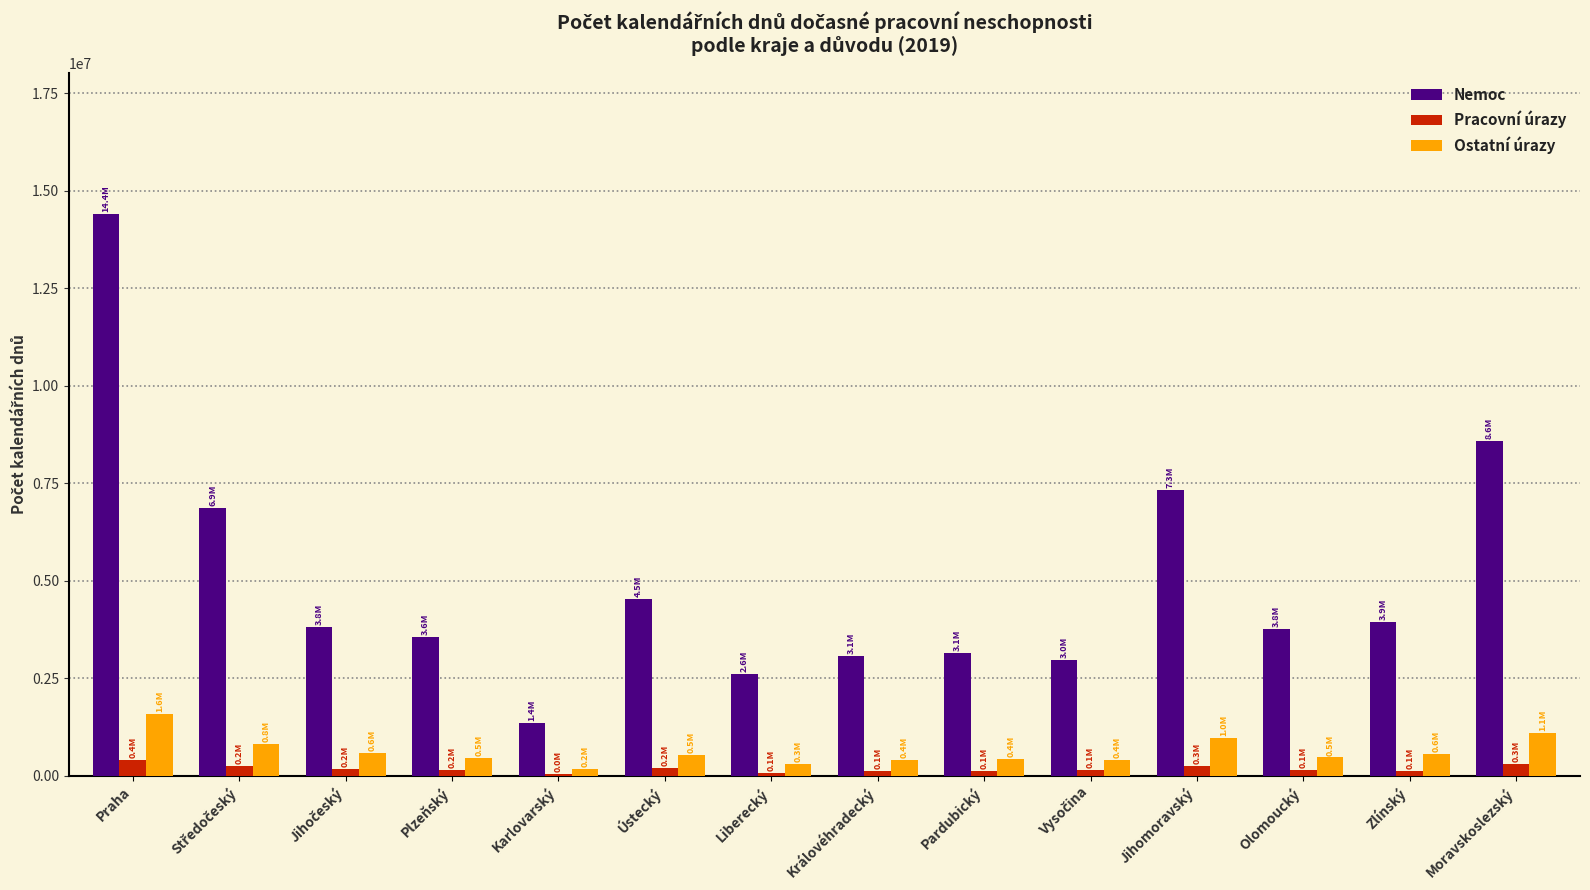

The Pracovní úrazy series shows 395932 at Praha. True or false?

True